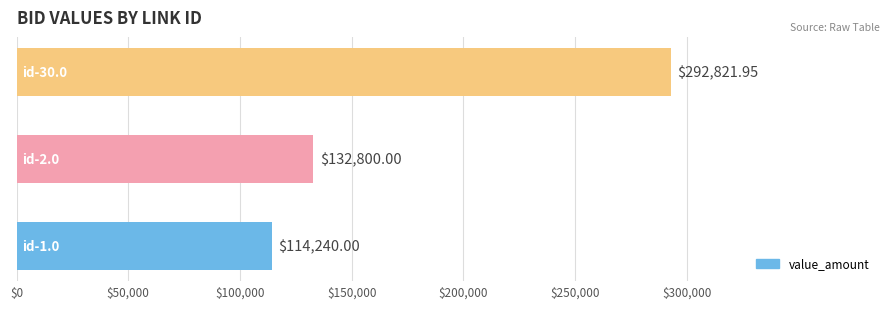

What is the average value?

179954.0